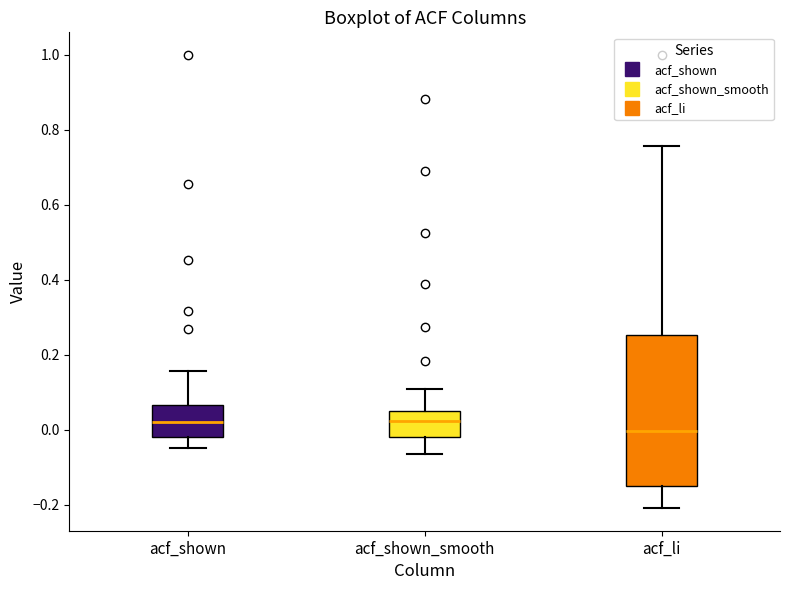

Which box has the lowest median line?

acf_li